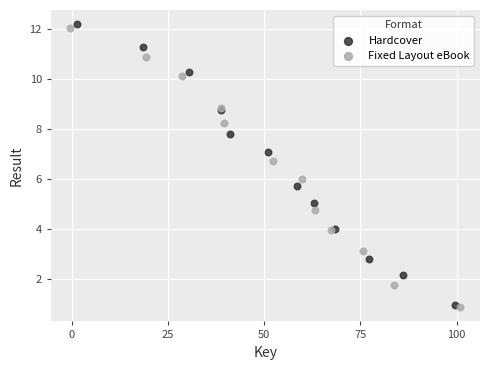

Which series has the largest Y range (max minus min)?

Hardcover